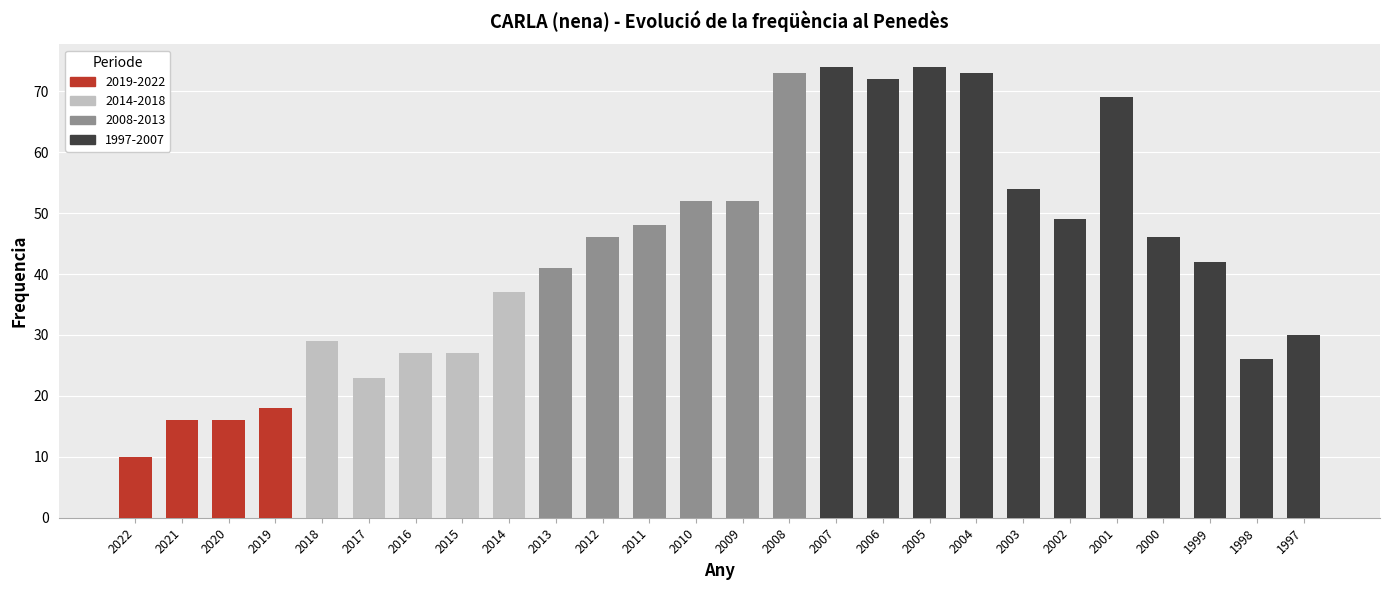

Reading left to right, list all the values displayed in this chart.

10	16	16	18	29	23	27	27	37	41	46	48	52	52	73	74	72	74	73	54	49	69	46	42	26	30